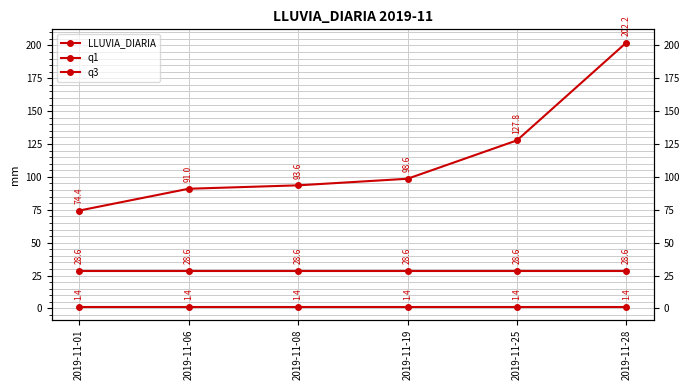

What is the maximum value for LLUVIA_DIARIA?

202.2